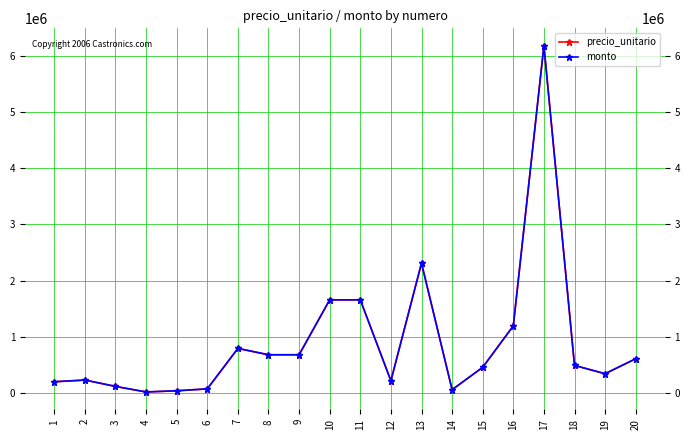

What is the minimum value shown in the chart?

18000